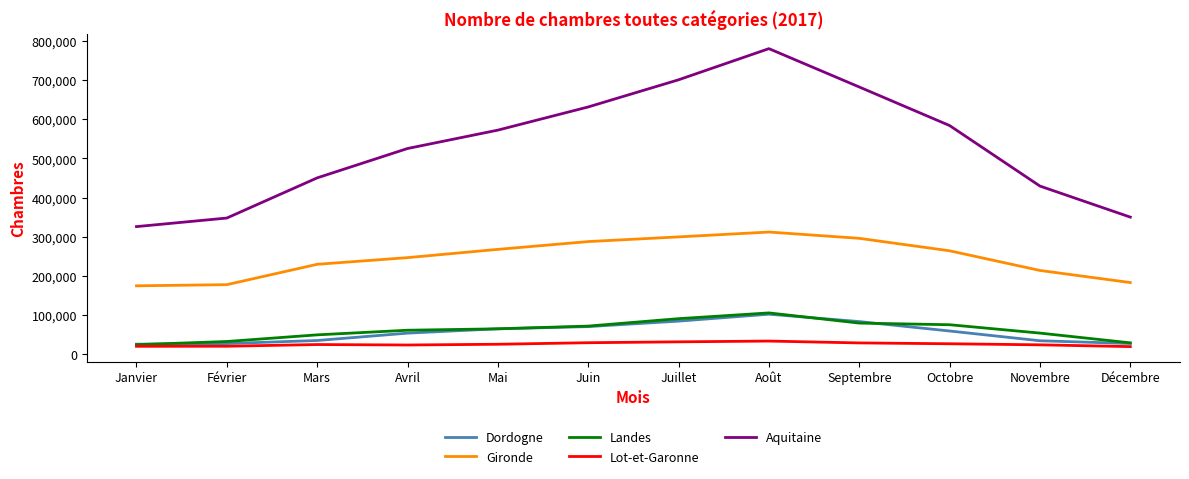

Is this an area chart (filled region under the line)?

No